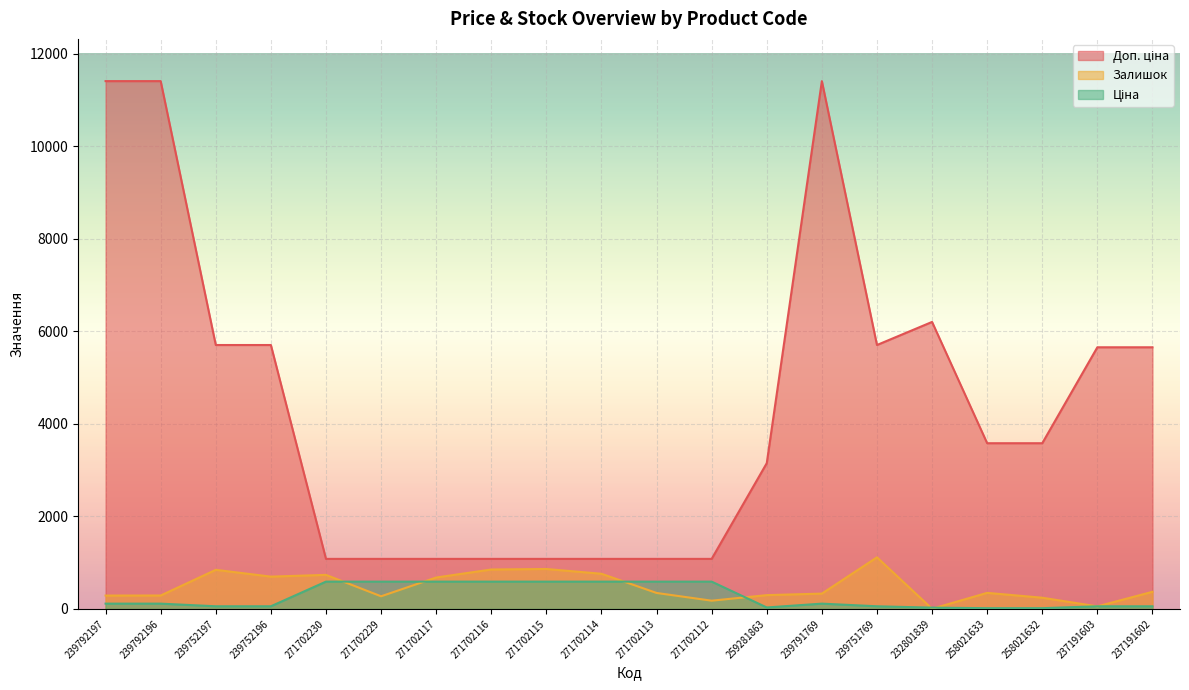

At which category does Доп. ціна reach its first local peak?

239791769